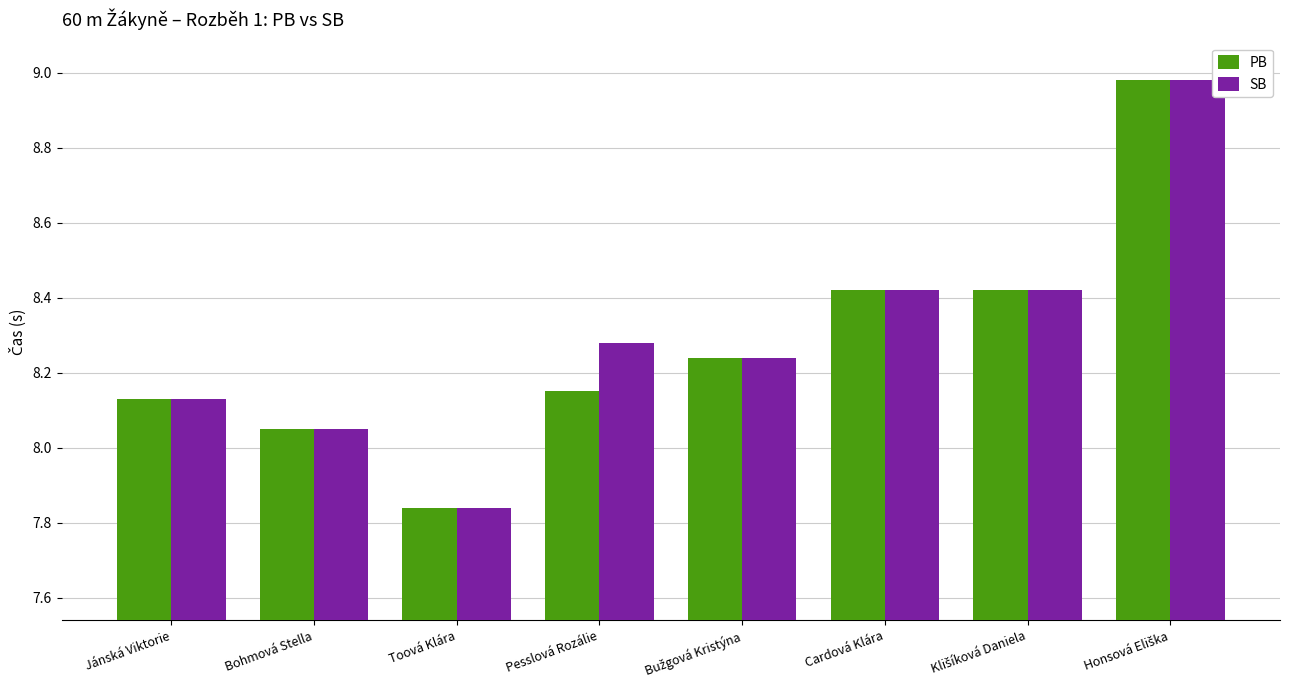

How many groups of bars are there?

8